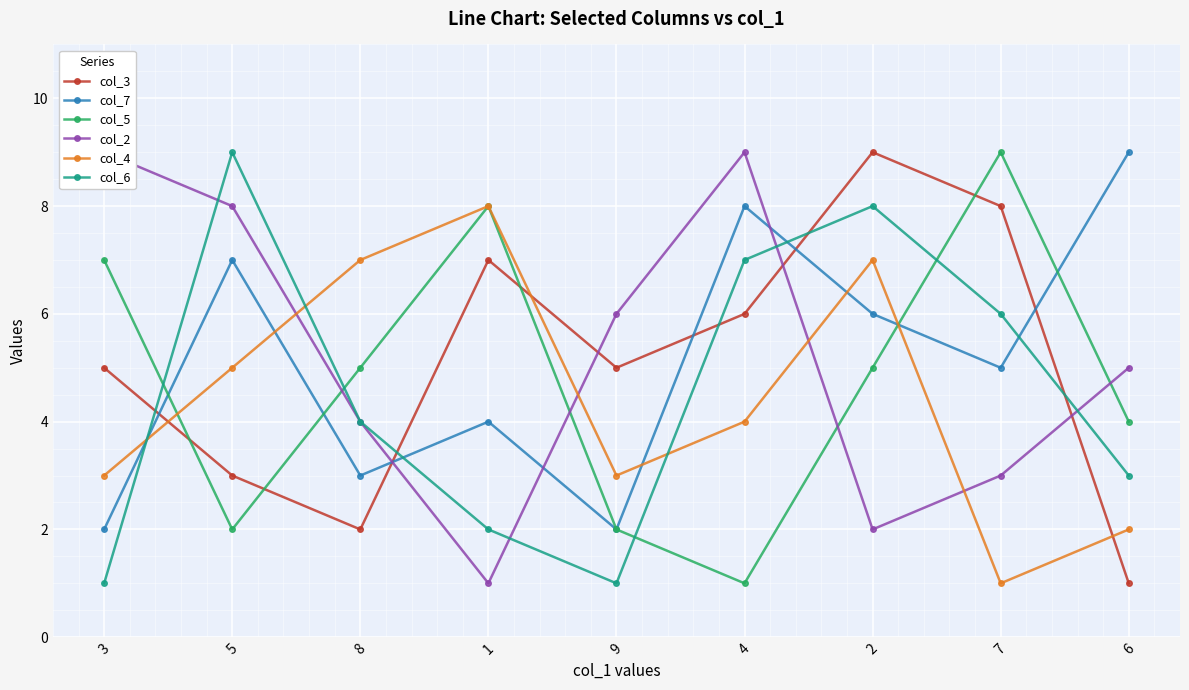

True or false: col_3 and col_4 cross at least once.

True